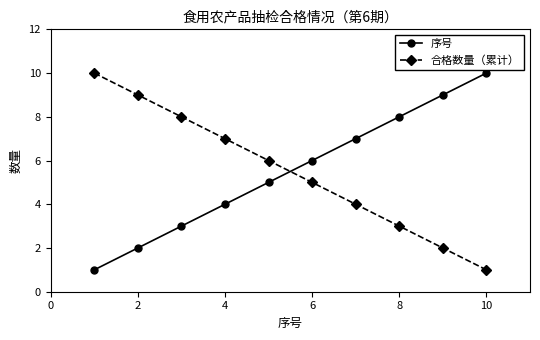

What is the difference between the second highest and second lowest values in the 序号 series?

7